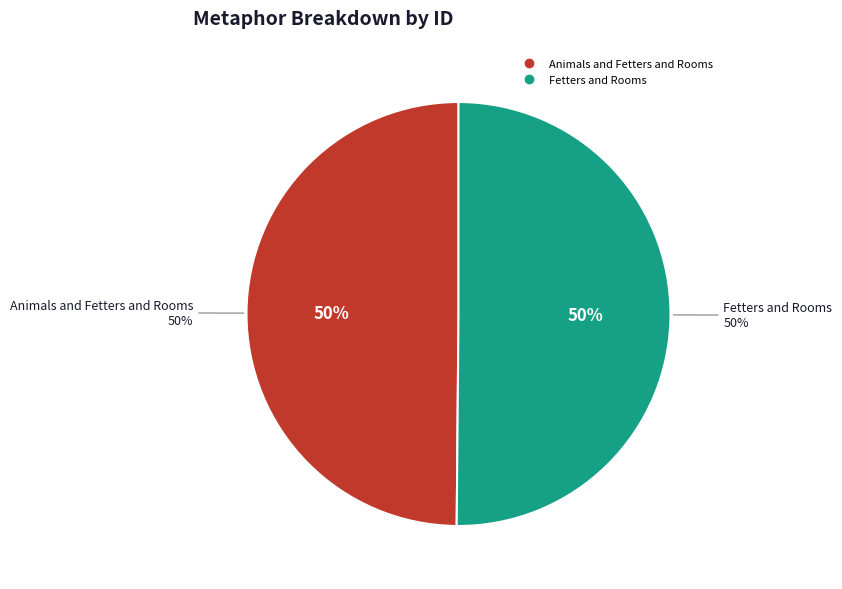

To the nearest percent, what percentage of the pie is Fetters and Rooms?

50%